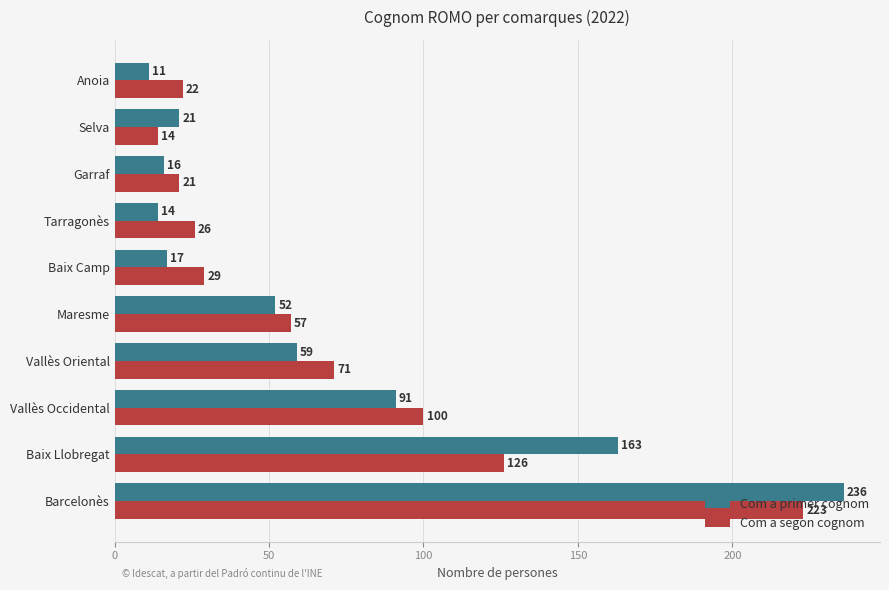

At which label is Com a segon cognom closest to 118?

Baix Llobregat